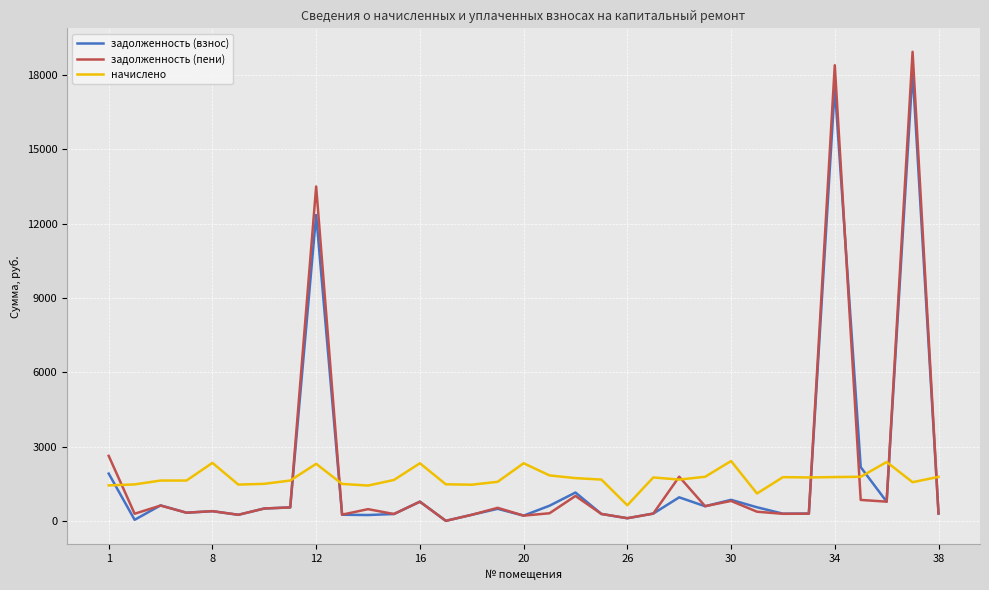

What is the minimum value for начислено?

627.9